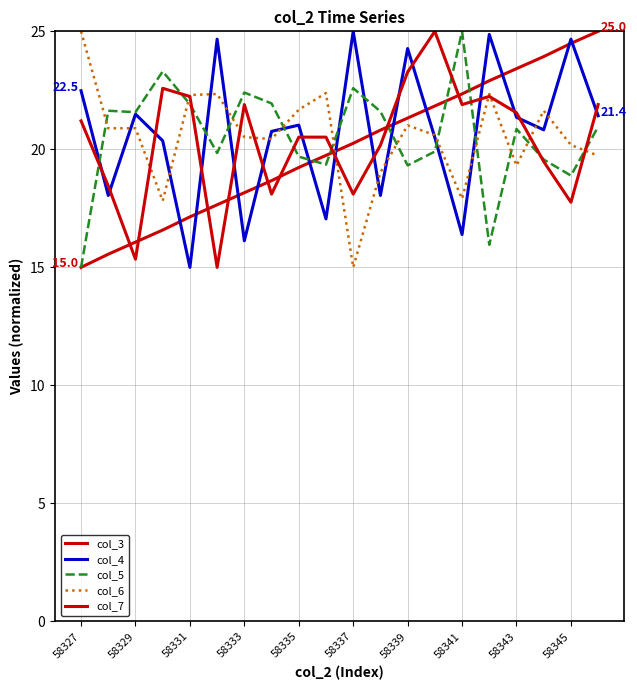

At which label does col_3 reach its minimum?

58327